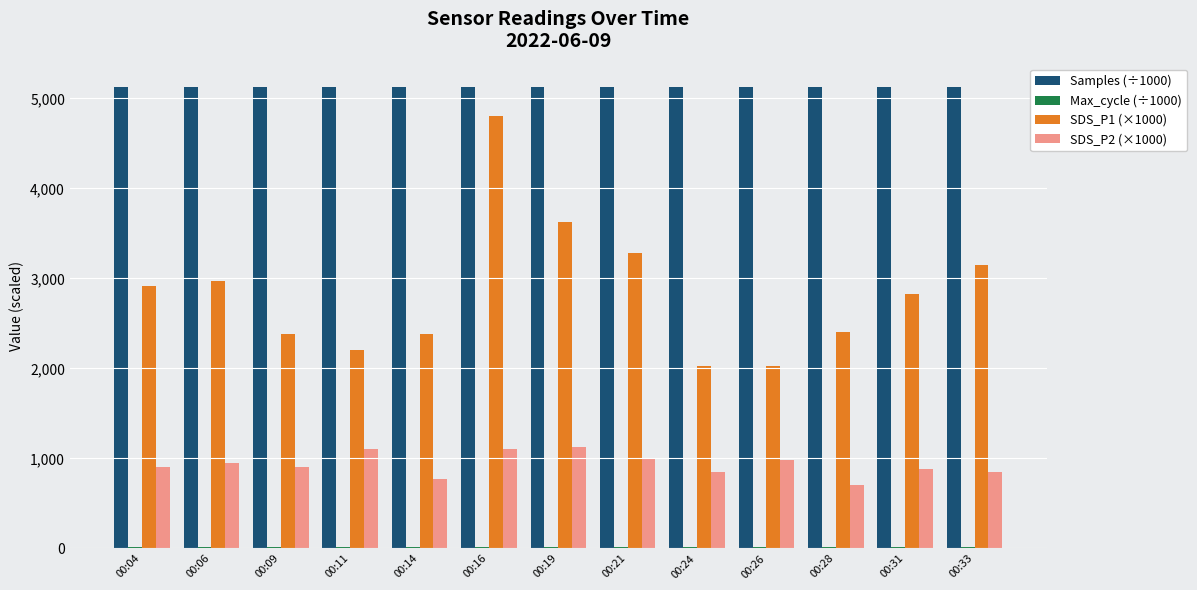

Which series has the largest total across all categories?

Samples (÷1000)